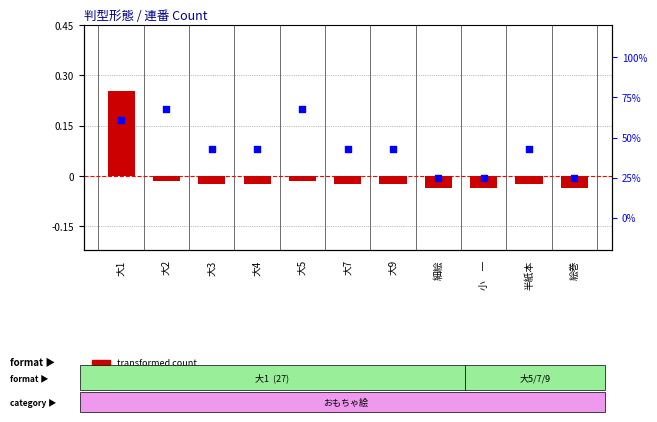

What are all the series names shown in the legend?

transformed count, percentile rank within the sample